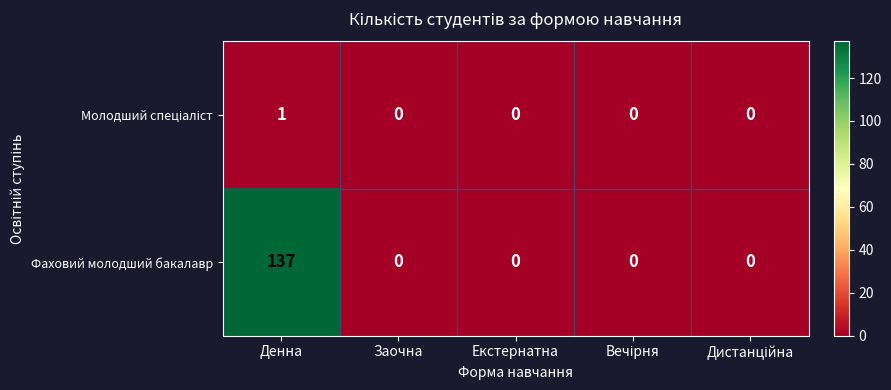

Which series has the largest range (max minus min)?

Фаховий молодший бакалавр